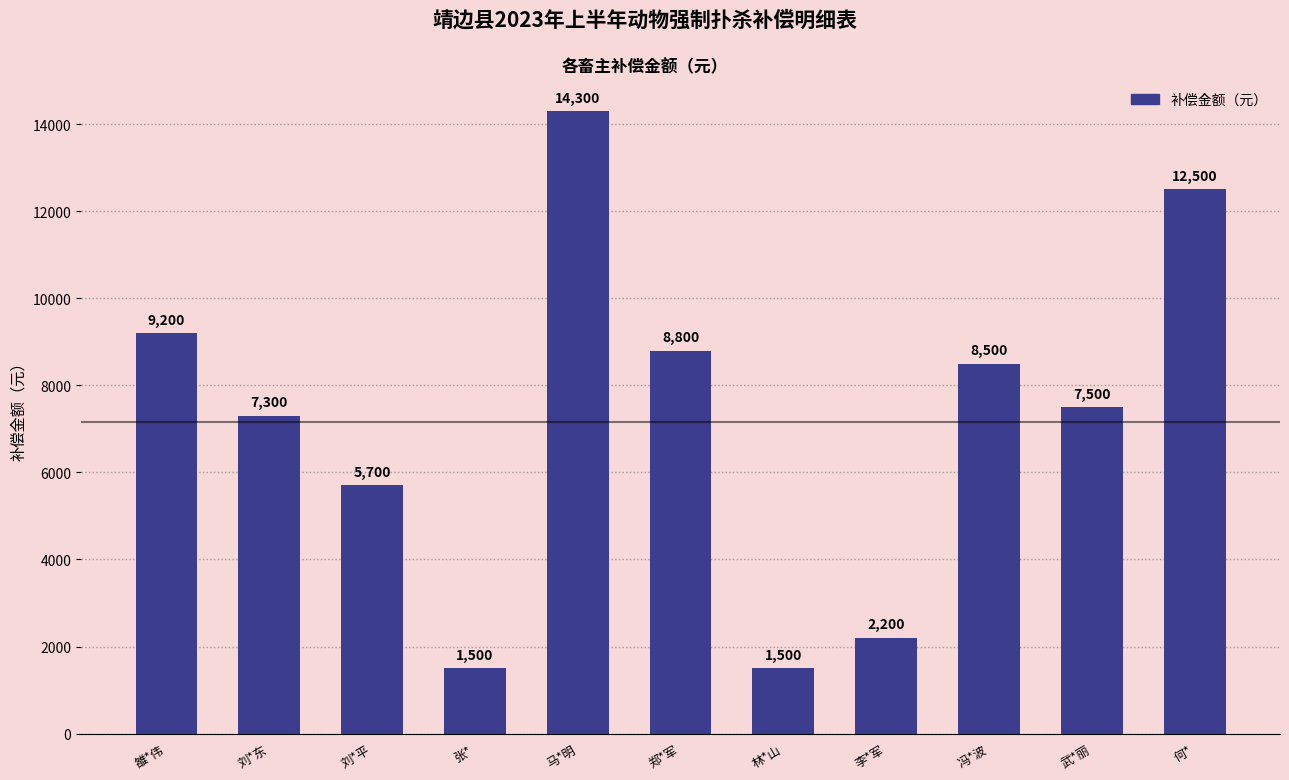

What is the average value?

7182